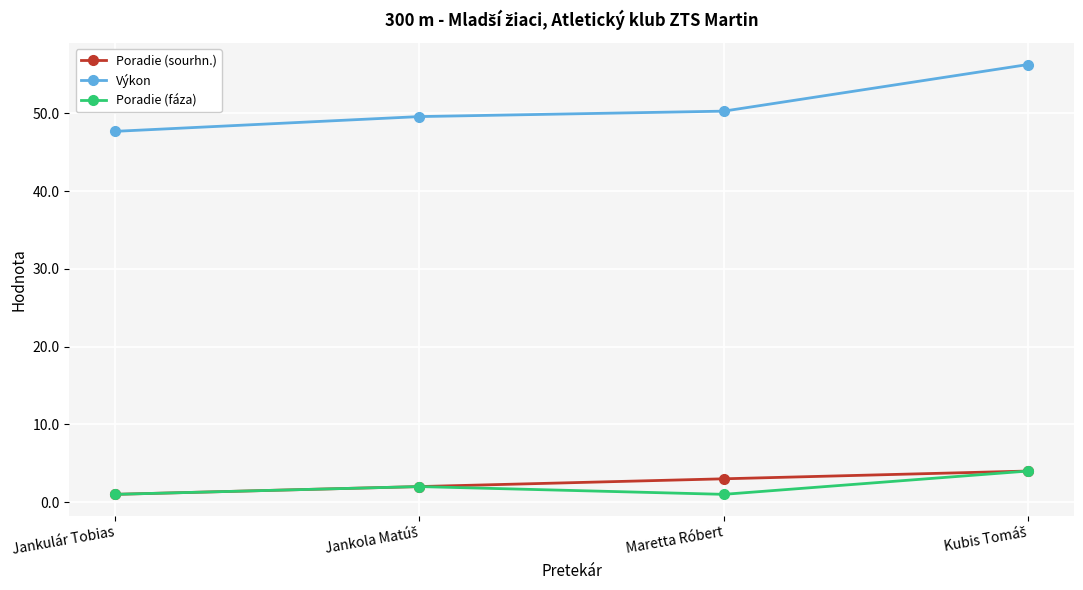

What is the highest value of the Výkon series?

56.3